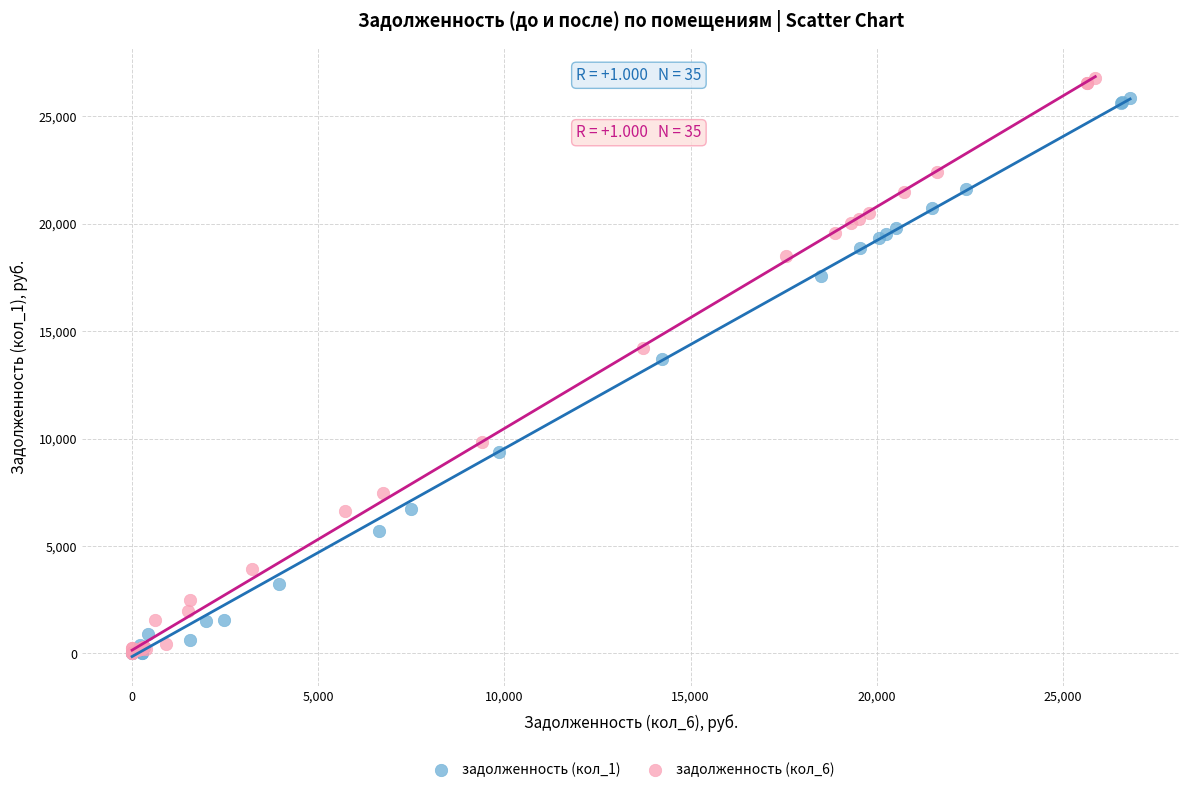

Which series has the widest spread of Y values?

задолженность (кол_6)